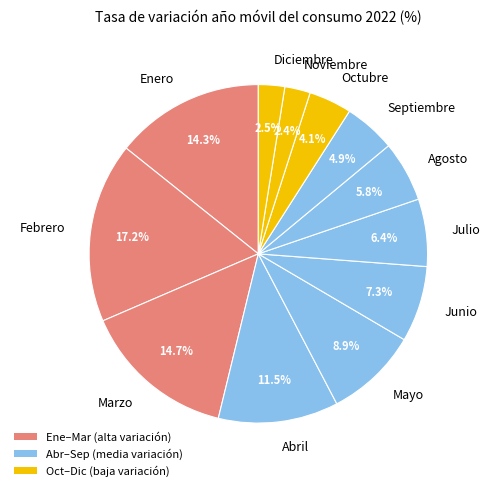

Which category has the biggest portion of the pie?

Febrero